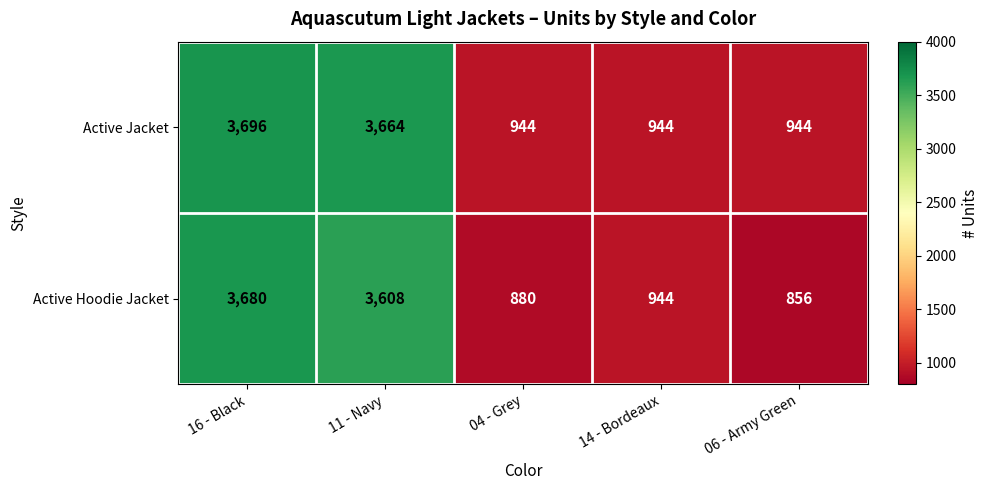

What is the difference between the second highest and second lowest values in the Active Hoodie Jacket series?

2728